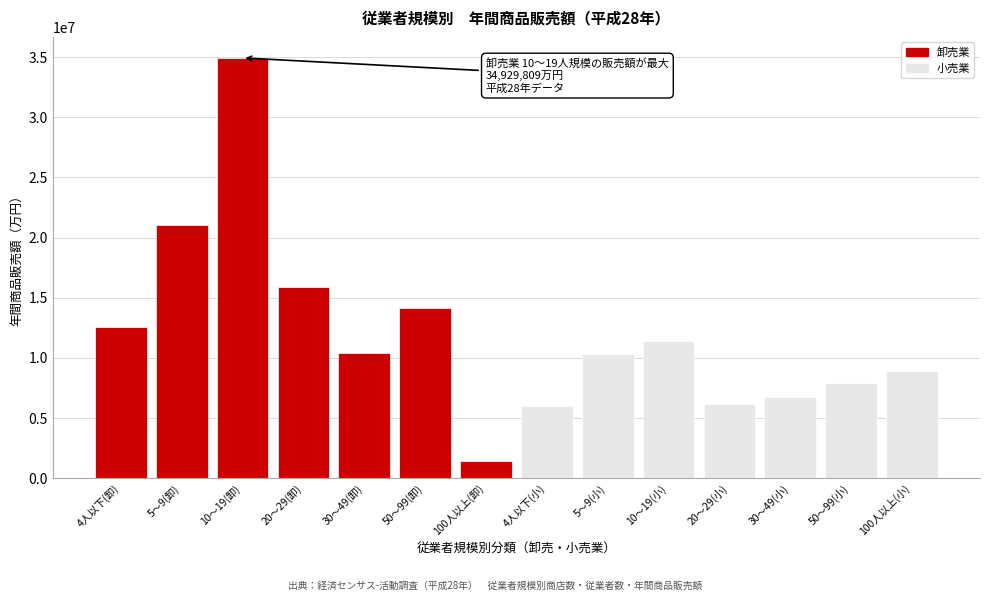

What value does the data have at 20～29(小)?

6192746